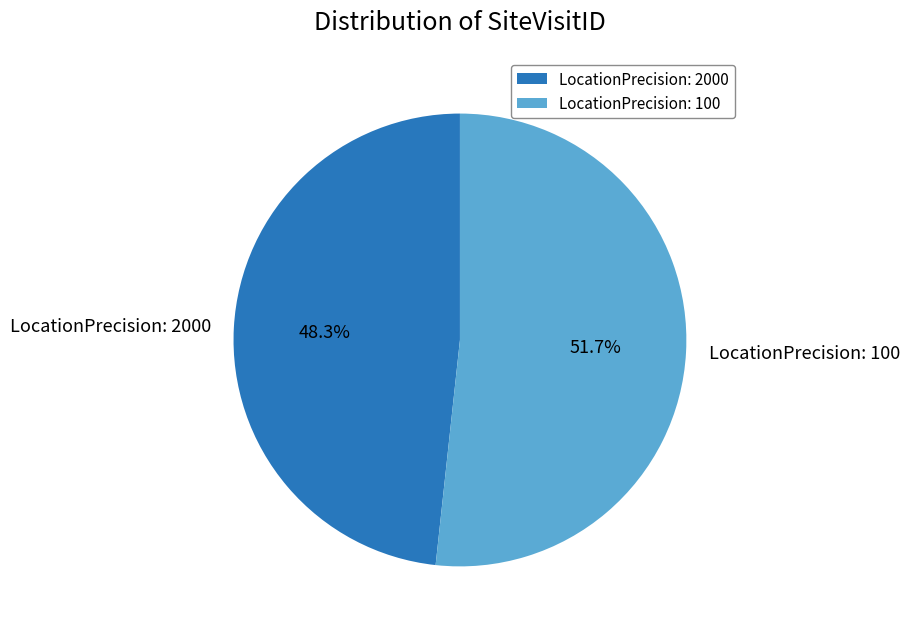

How many slices are in this pie chart?

2